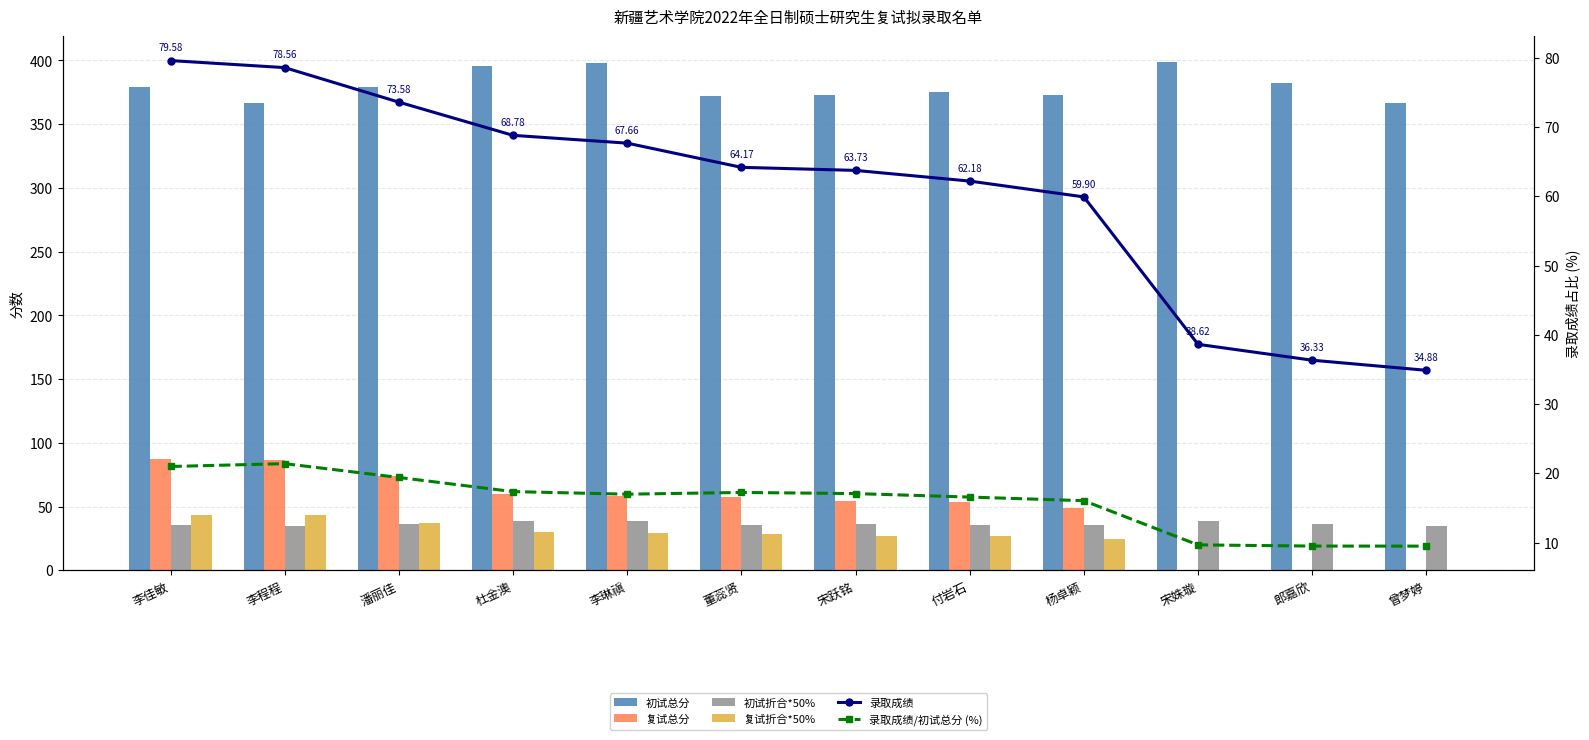

Which category has the highest value across all series?

宋姝璇